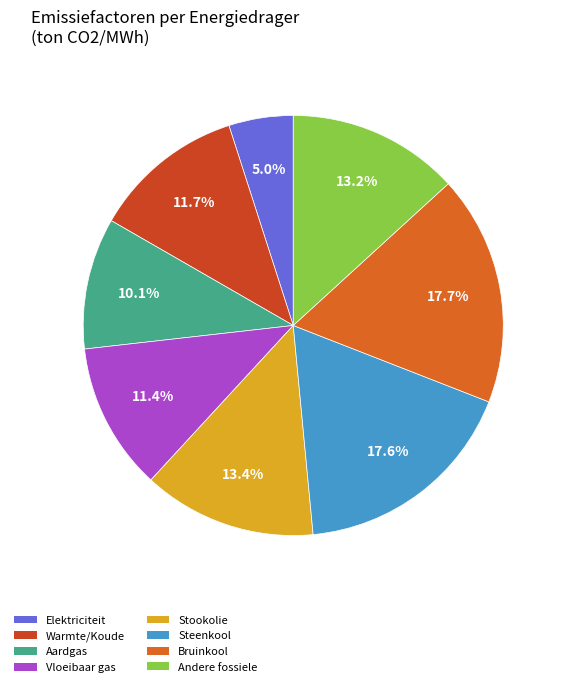

Is there a majority slice in this chart?

No